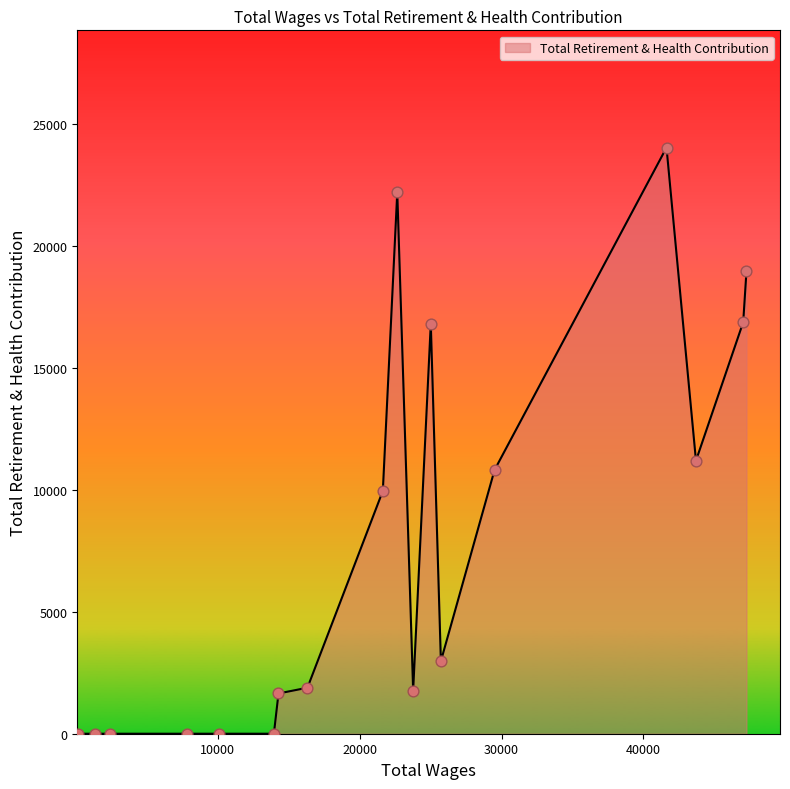

What is the difference between the maximum and minimum values?

24027